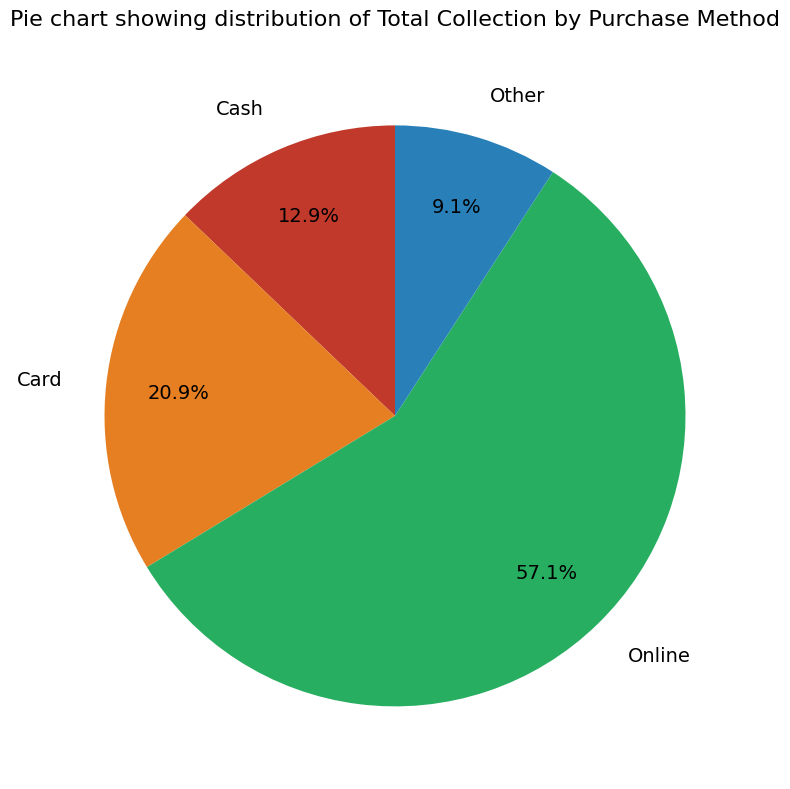

Between Other and Cash, which is larger?

Cash